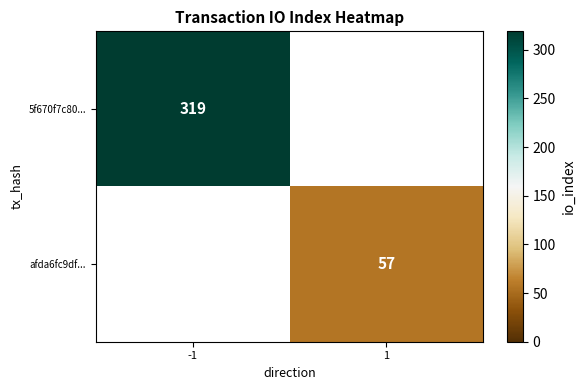

At how many categories does at least one series exceed 219?

1